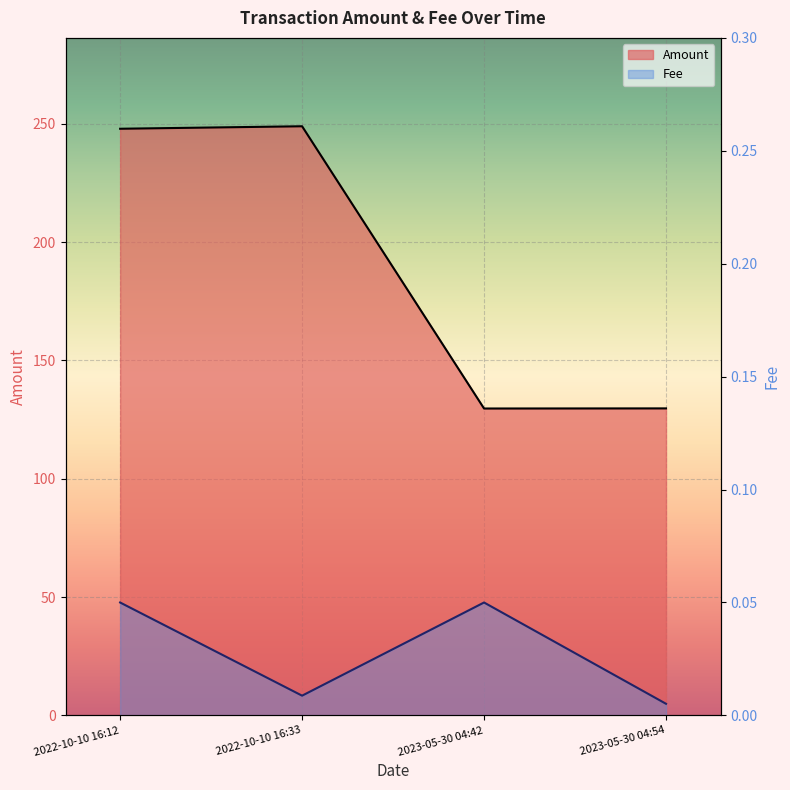

Where is the first local maximum for Fee?

2023-05-30 04:42